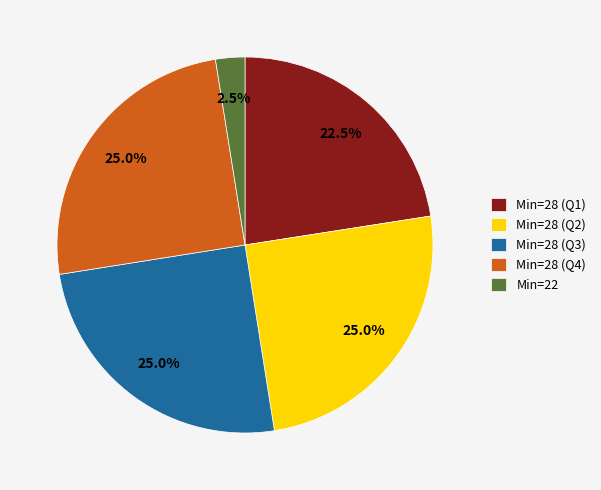

Is there any slice that represents more than half of the pie?

No